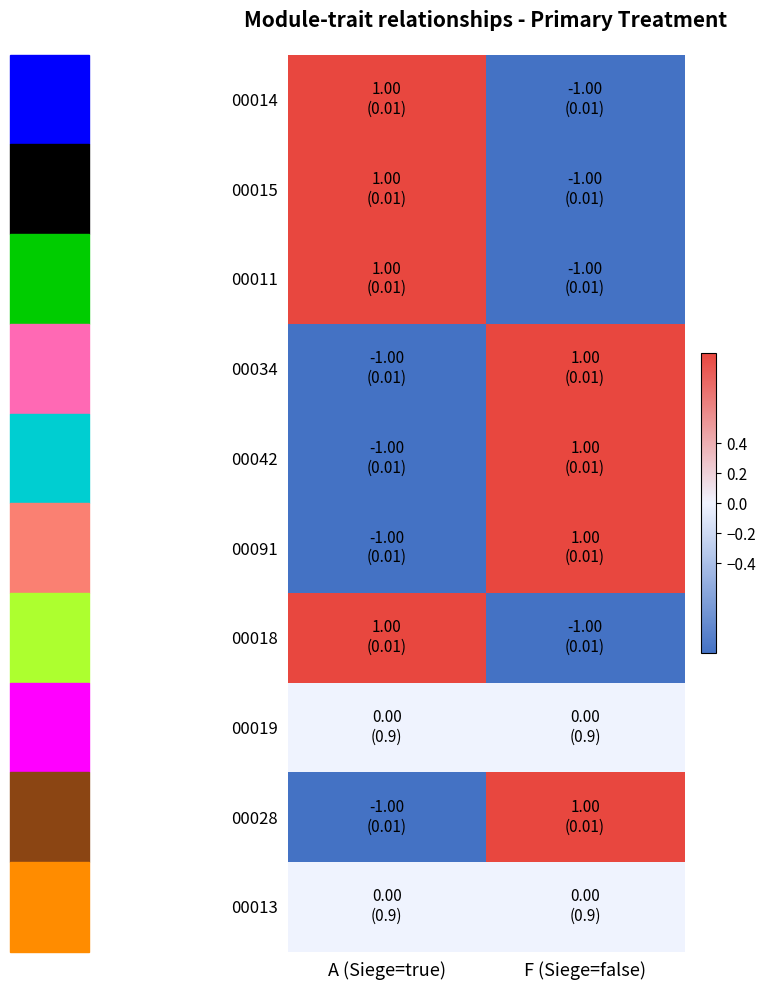

Between A (Siege=true) and F (Siege=false), which is larger?

A (Siege=true)